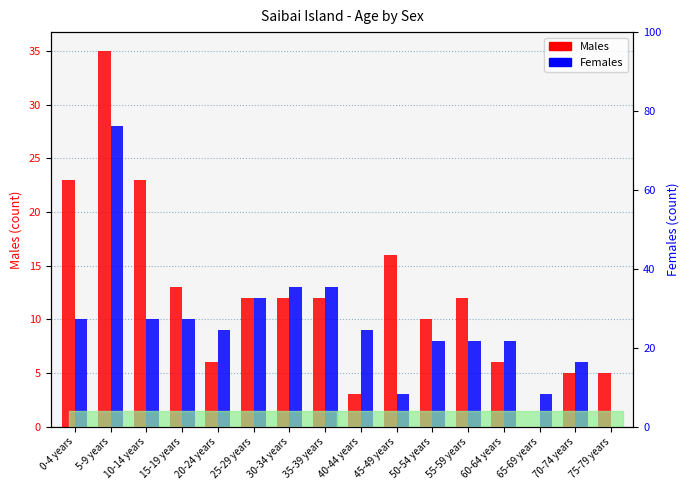

What are all the series names shown in the legend?

Males, Females